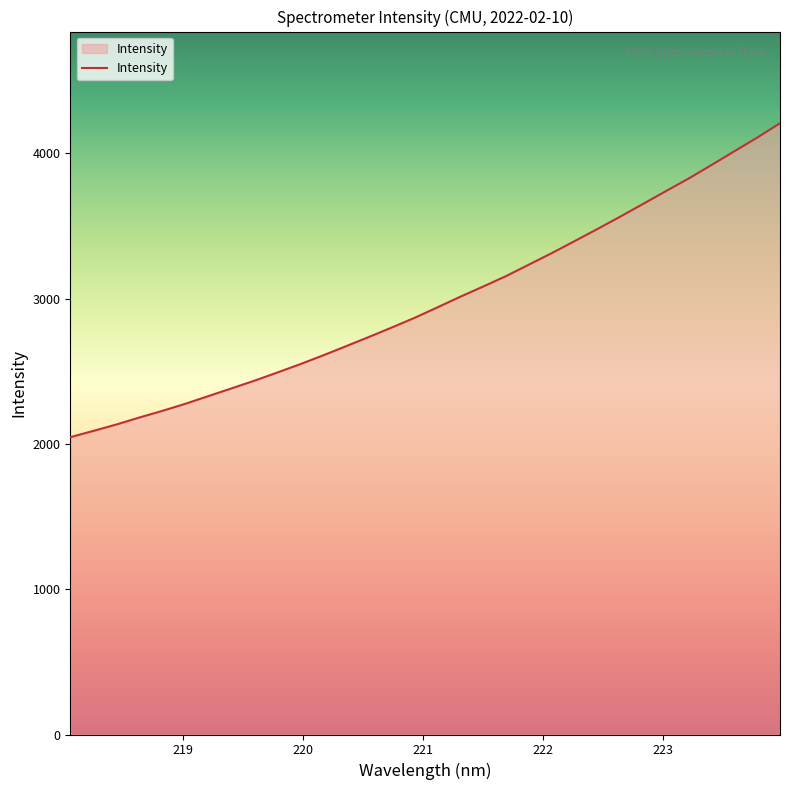

What is the maximum value shown in the chart?

4208.2